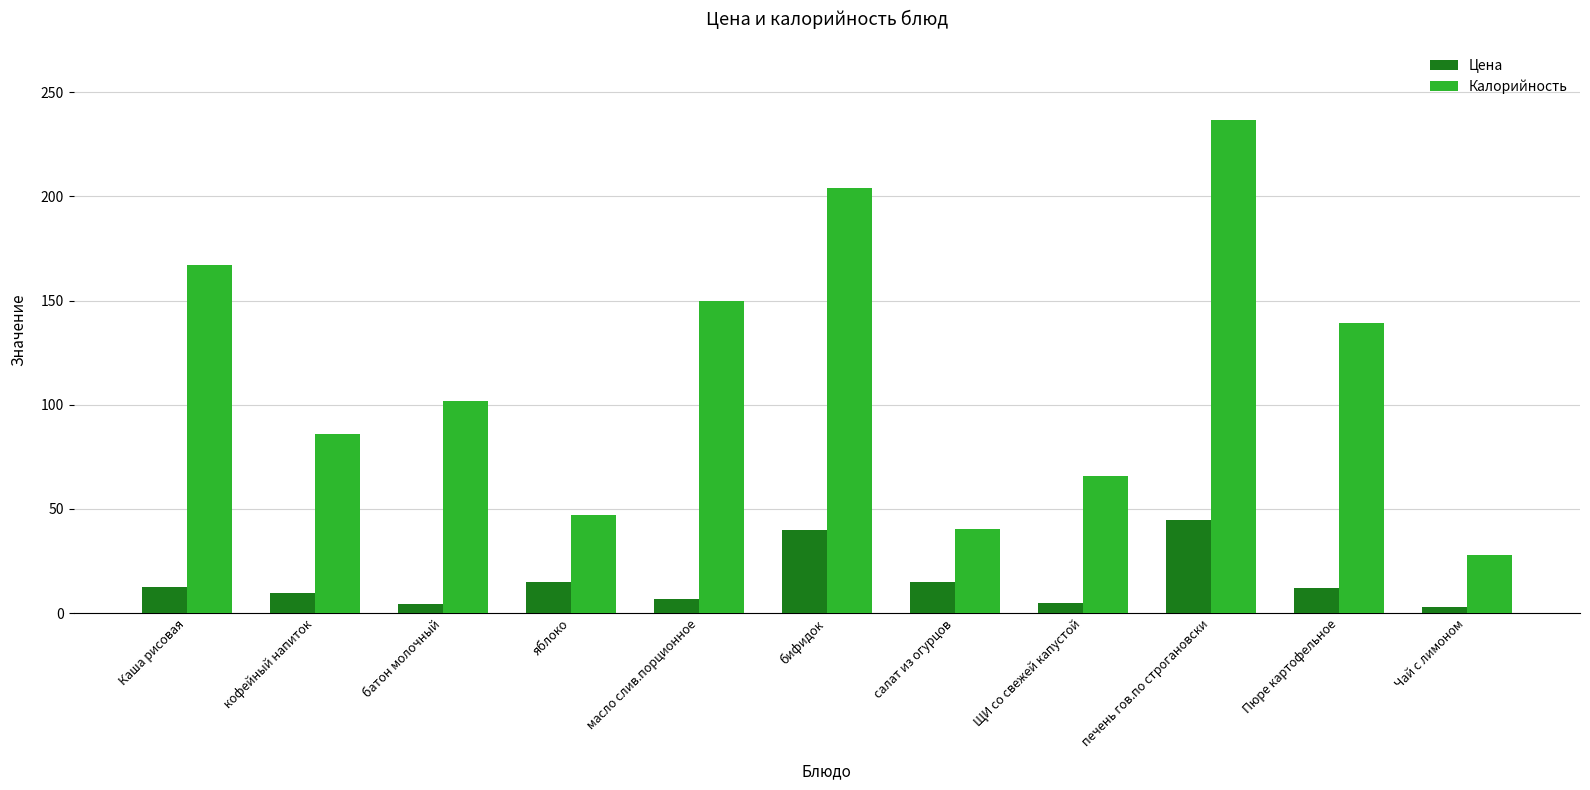

Which series has the largest range (max minus min)?

Калорийность